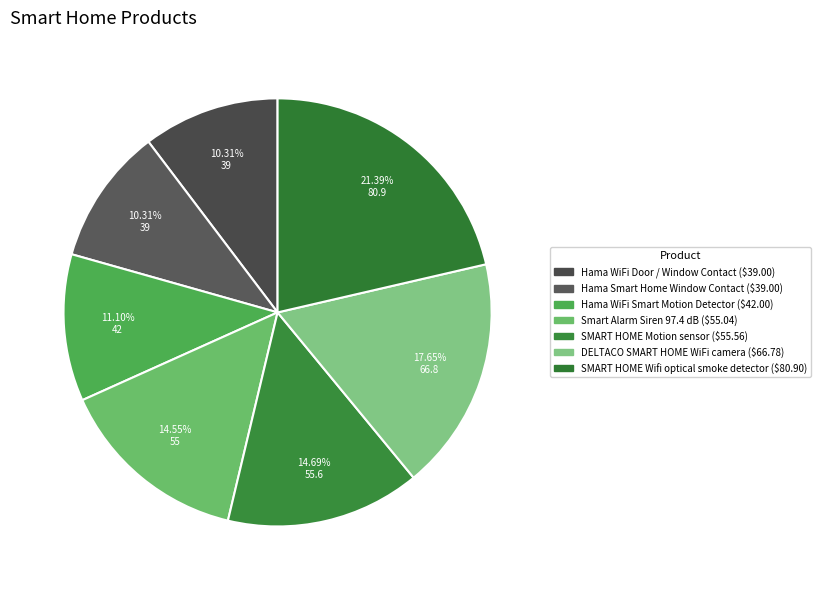

What is the ratio of the value at SMART HOME Wifi optical smoke detector to the value at DELTACO SMART HOME WiFi camera?

1.2